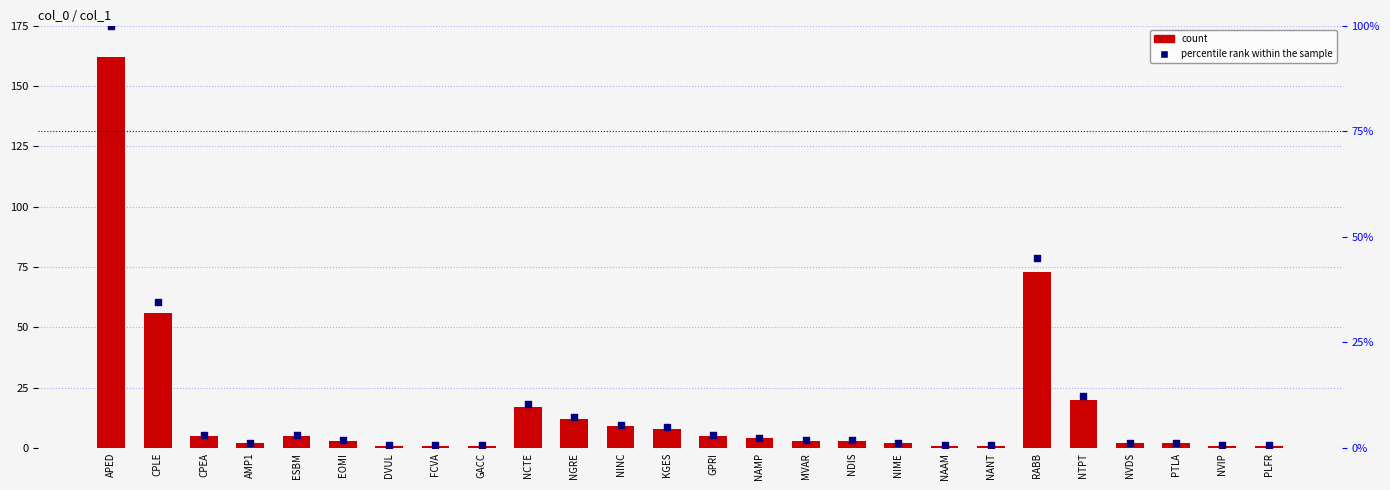

At which category is the sum across all series the highest?

APED